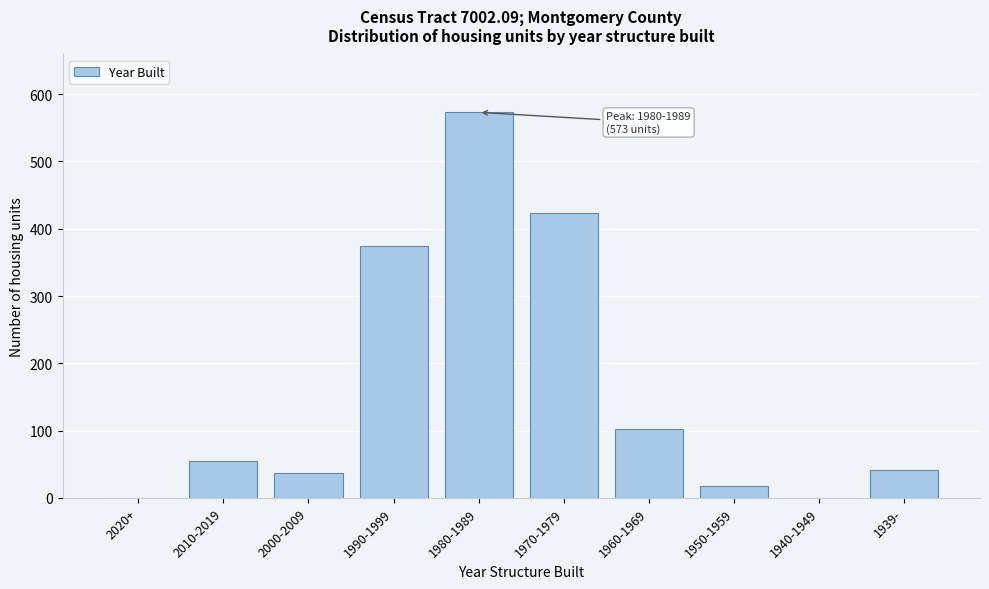

Reading left to right, transcribe all the data shown in this chart.

2020+=0	2010-2019=55	2000-2009=37	1990-1999=374	1980-1989=573	1970-1979=423	1960-1969=102	1950-1959=18	1940-1949=0	1939-=41